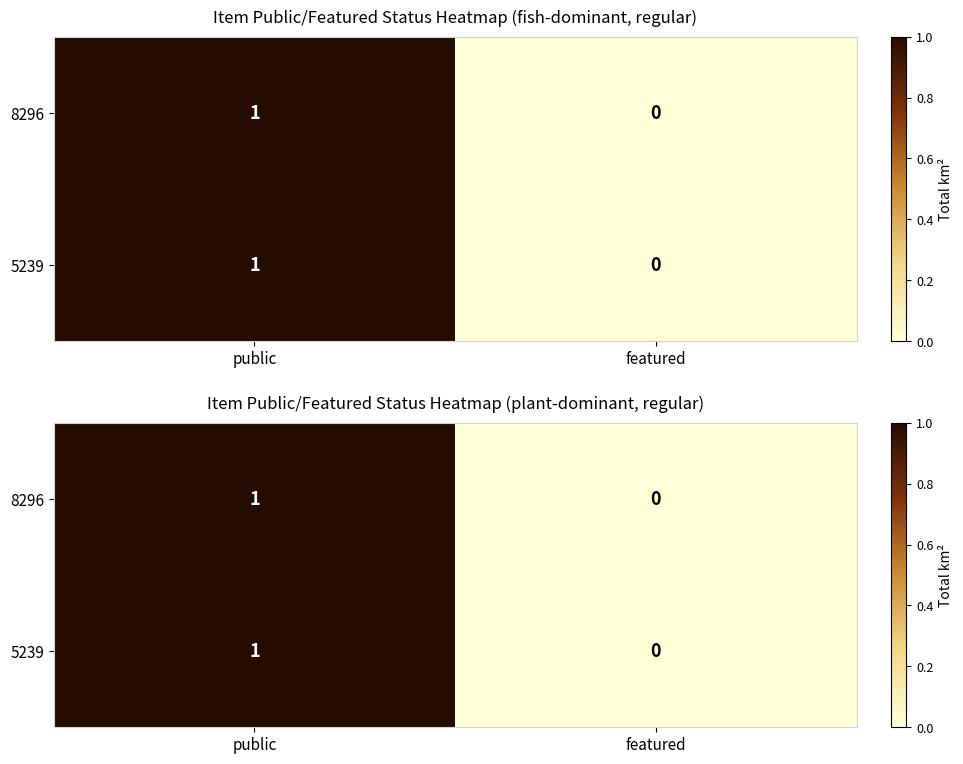

Is it true that 8296 equals 0 at featured?

True